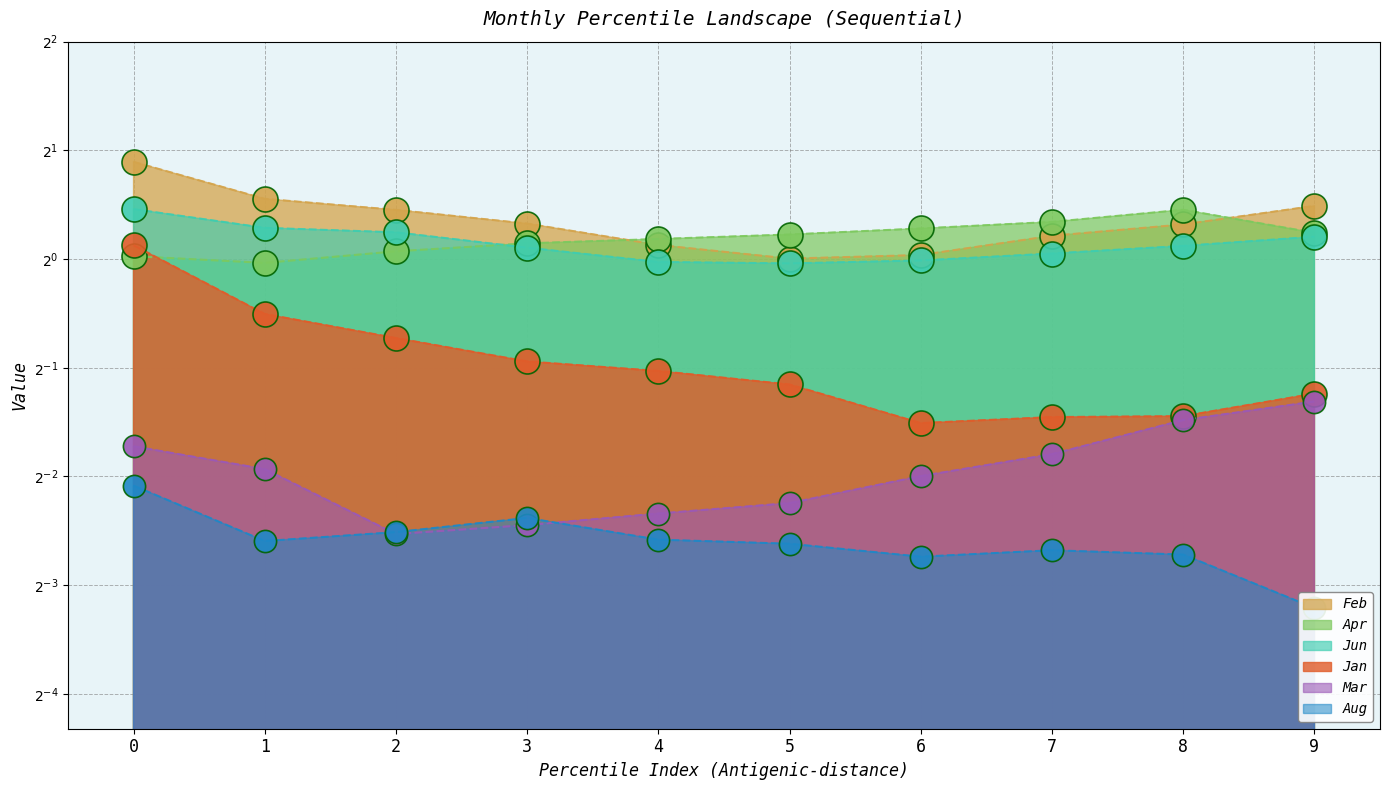

How many data points in Jun are less than 1?

3